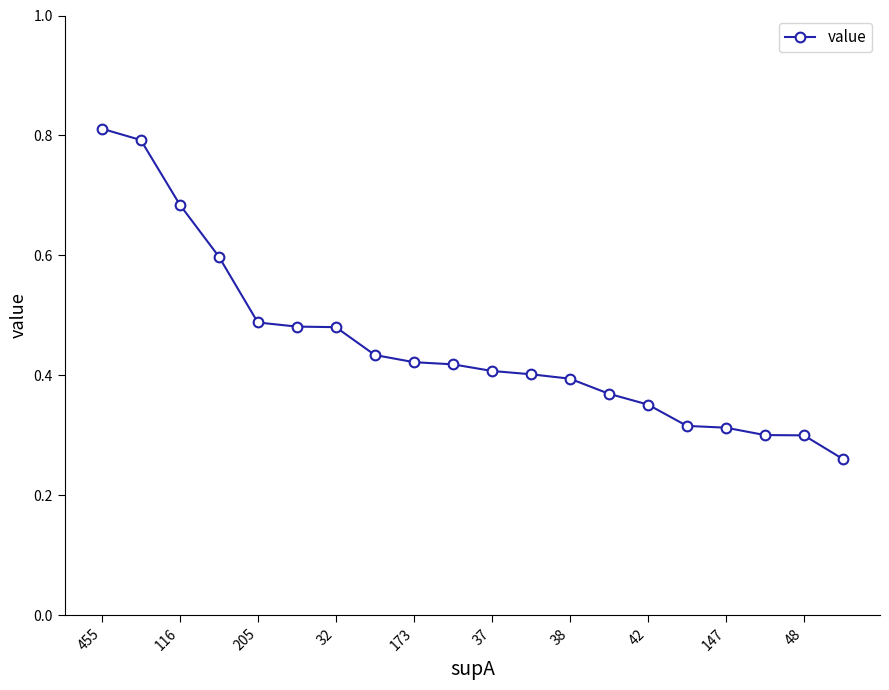

How many values are between 0 and 1?

20